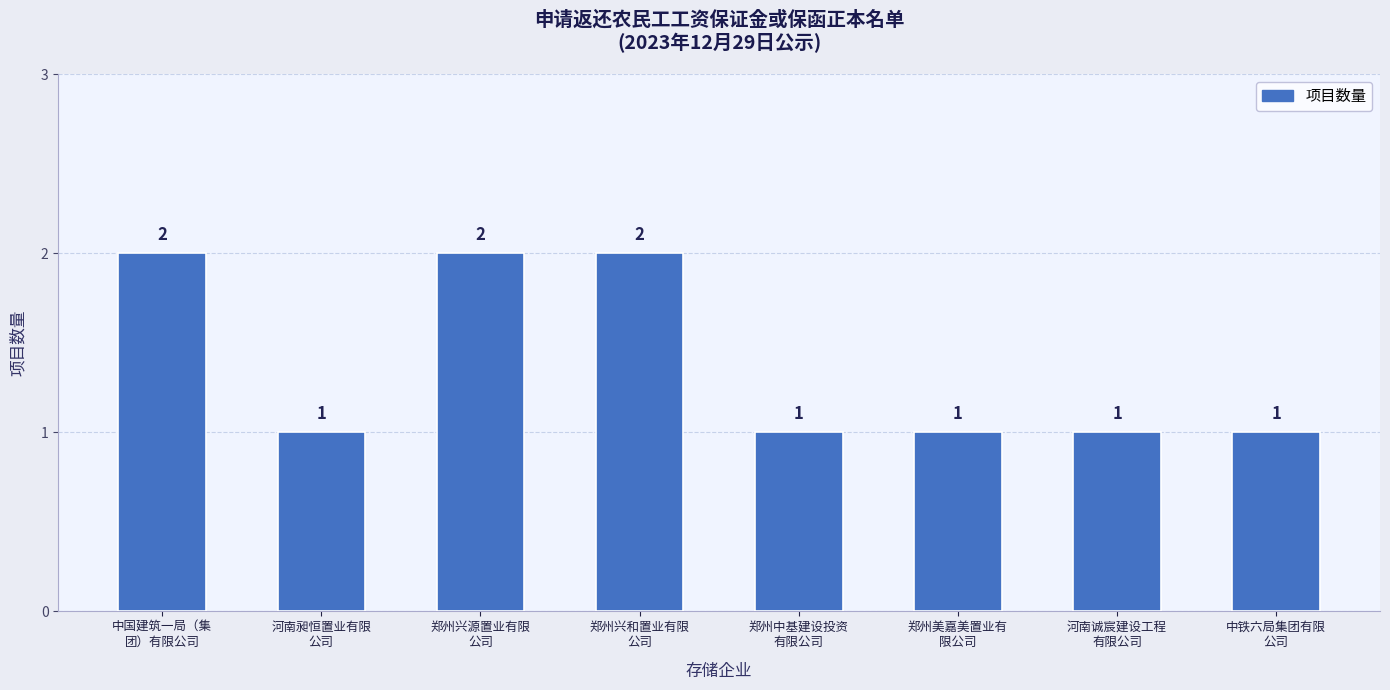

What is the label of the 2nd bar from the left?

河南昶恒置业有限
公司